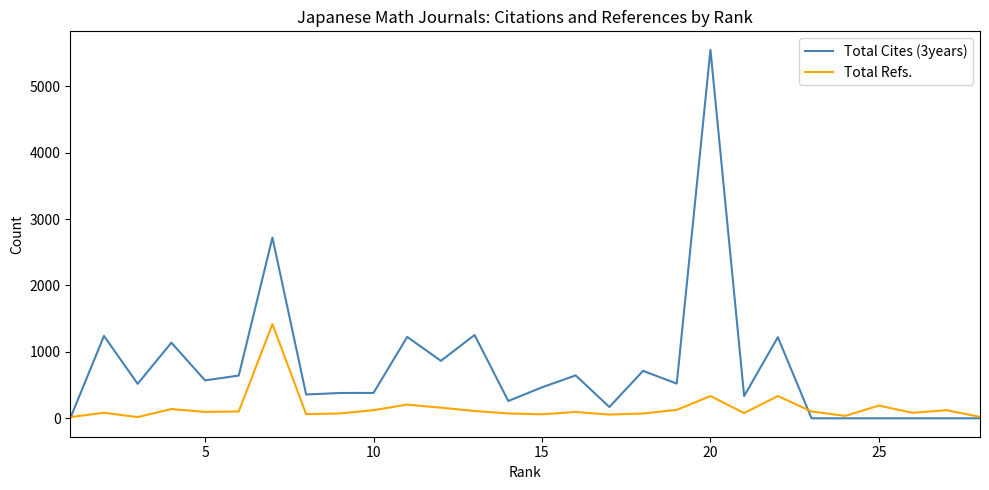

Which series has the largest total across all categories?

Total Cites (3years)